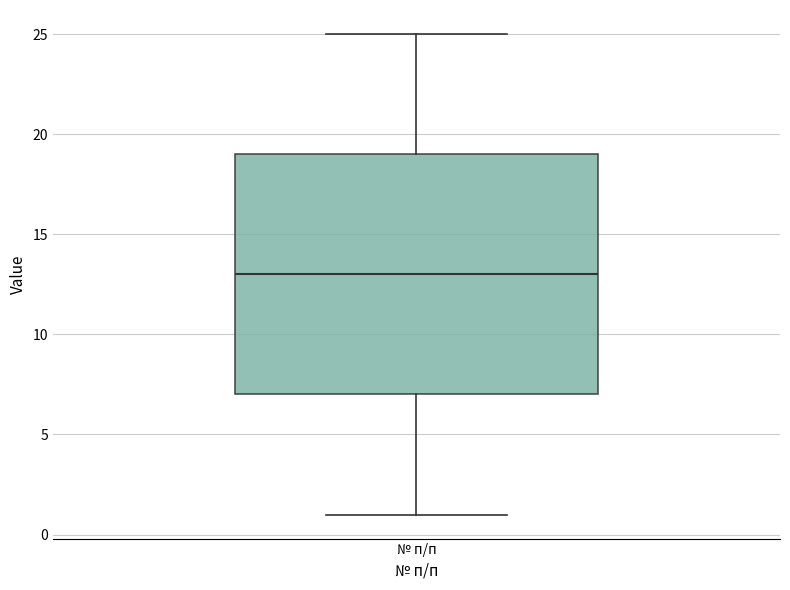

Read this box plot against the y-axis: the position of the median line, the range covered by the box, and the ends of both whiskers. The values are not printed on the chart, so give them approximately, as read against the axis.

median 13, box 7 to 19, whiskers 1 to 25